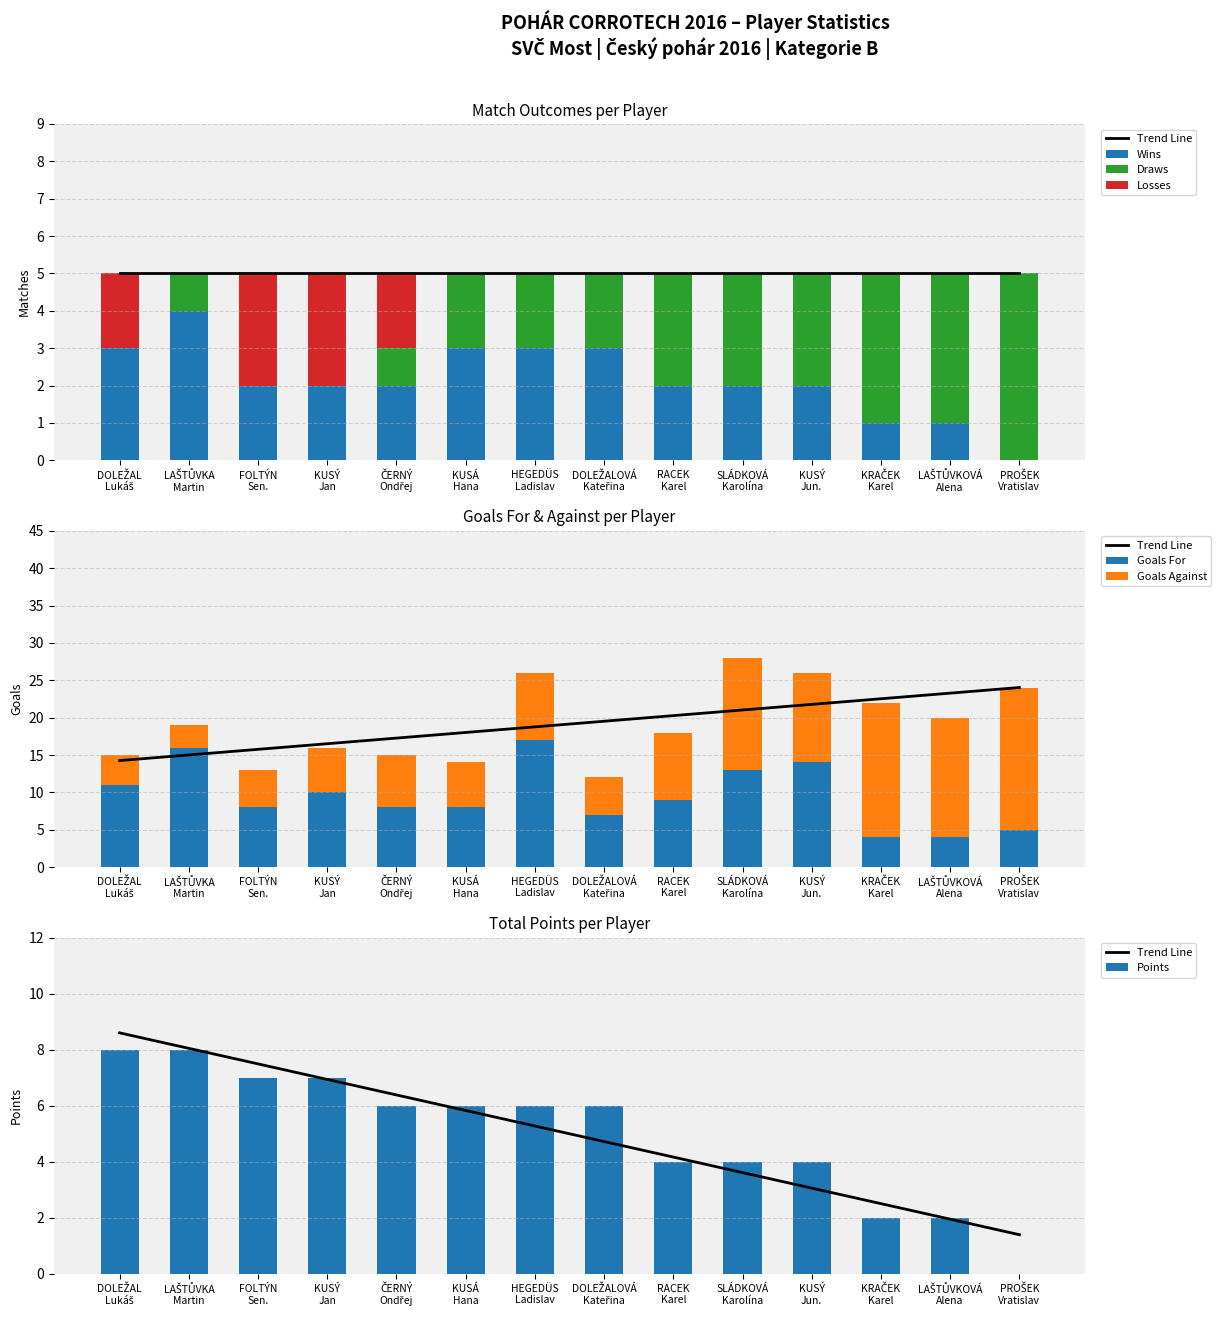

What is the highest value of the Wins series?

4